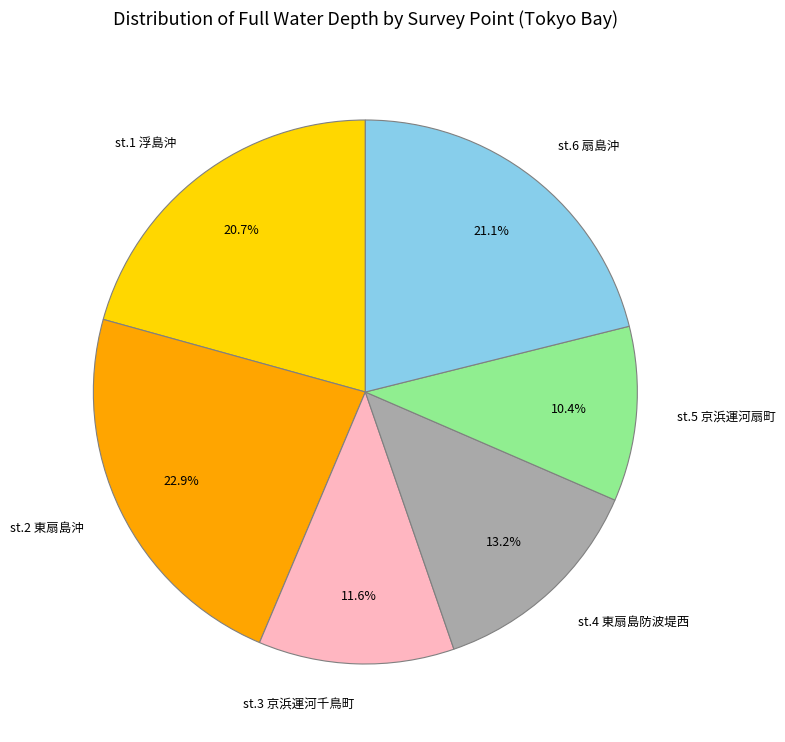

Does st.3 京浜運河千鳥町 represent more than half of the total?

No